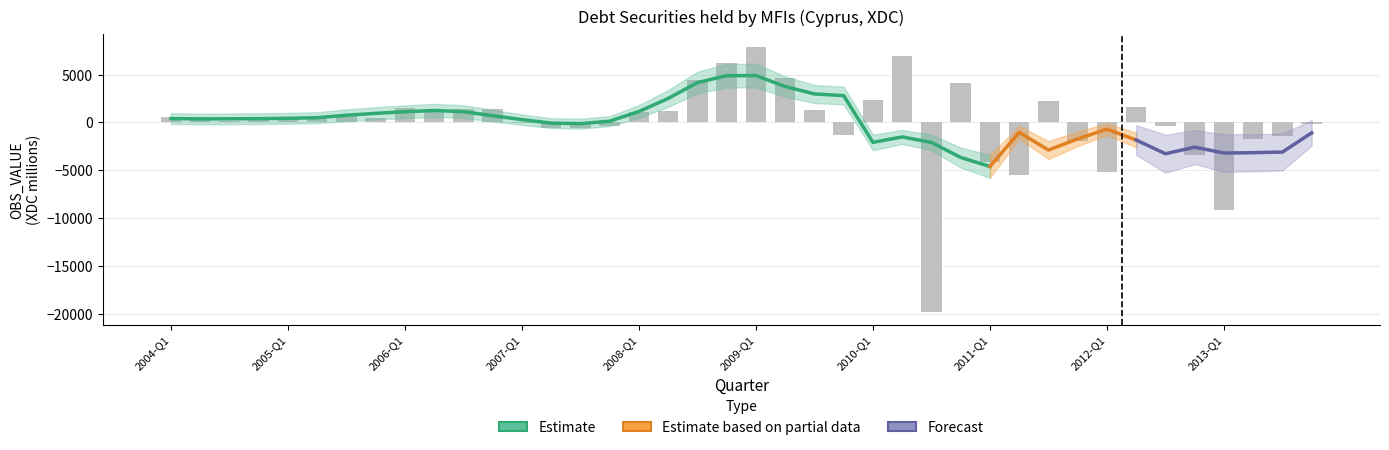

List the labels in order of value, largest first.

2009-Q1, 2010-Q2, 2008-Q4, 2009-Q2, 2008-Q3, 2010-Q4, 2010-Q1, 2011-Q3, 2012-Q2, 2006-Q1, 2006-Q2, 2006-Q3, 2006-Q4, 2009-Q3, 2008-Q2, 2008-Q1, 2005-Q3, 2005-Q2, 2004-Q1, 2004-Q2, 2005-Q4, 2005-Q1, 2004-Q4, 2004-Q3, 2007-Q1, 2013-Q4, 2012-Q3, 2007-Q4, 2007-Q2, 2007-Q3, 2009-Q4, 2013-Q3, 2013-Q2, 2011-Q4, 2012-Q4, 2011-Q1, 2012-Q1, 2011-Q2, 2013-Q1, 2010-Q3